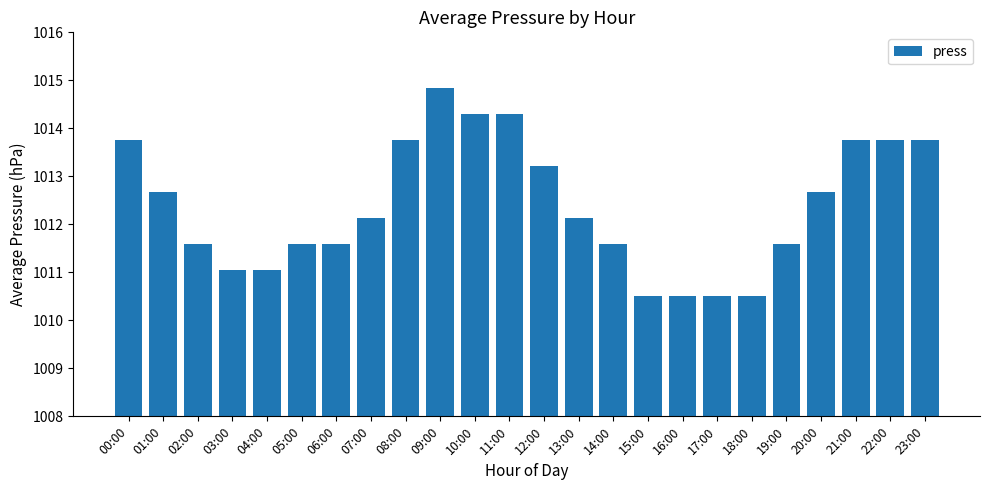

At which label does the data first exceed 1012?

00:00